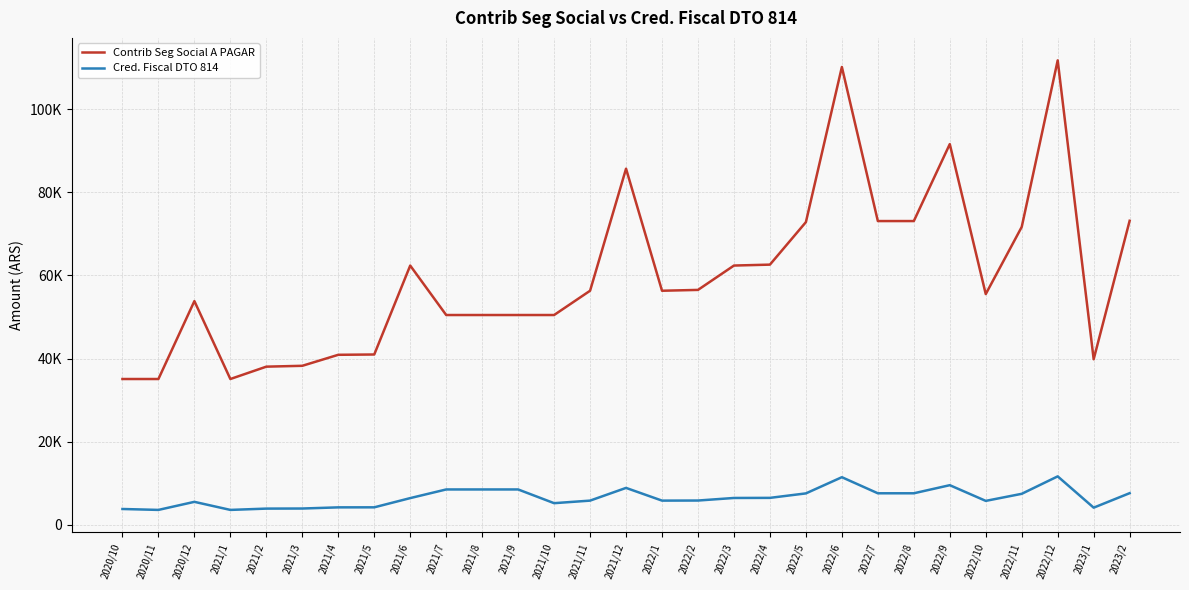

Where is the first local maximum for Contrib Seg Social A PAGAR?

2020/12